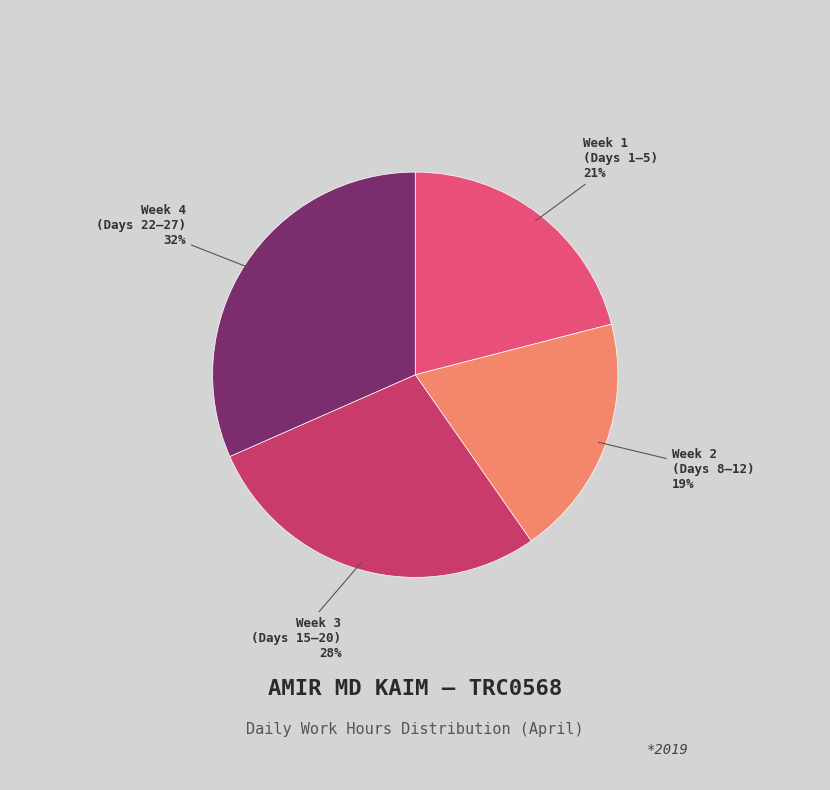

To the nearest percent, what is the average slice percentage?

25%